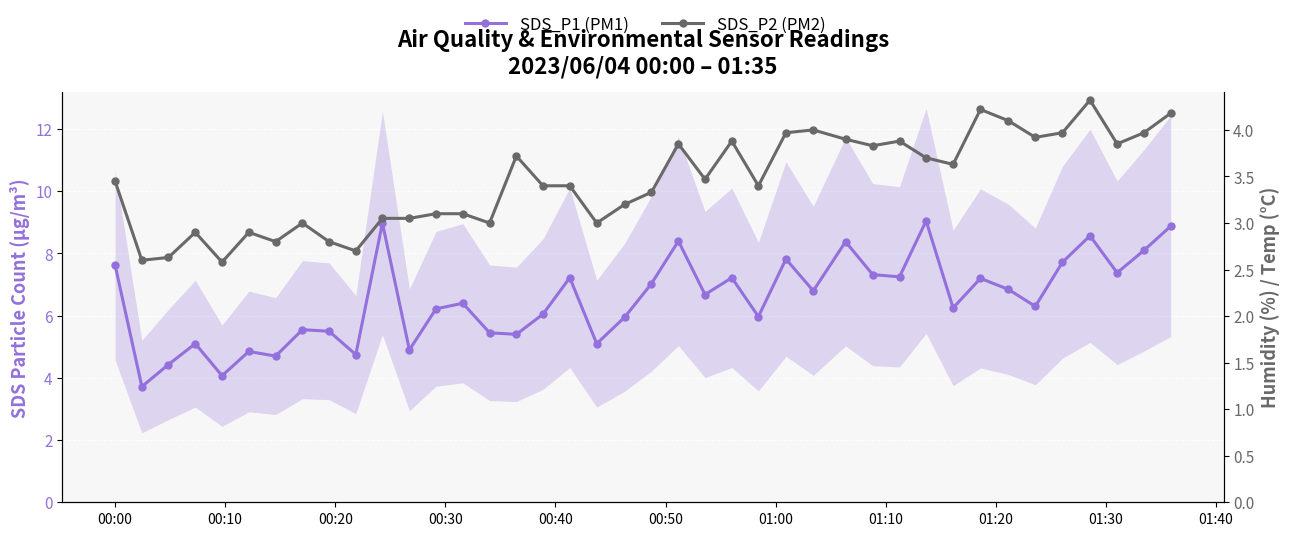

True or false: SDS_P2 (PM2) and SDS_P1 (PM1) intersect in this chart.

False